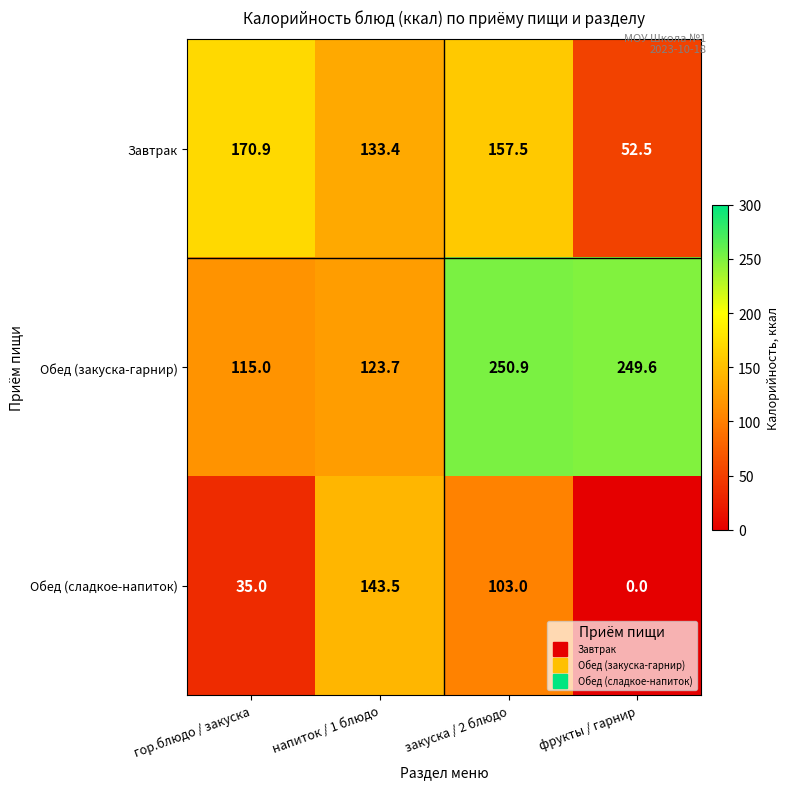

What is the sum of all Обед (закуска-гарнир) values?

739.2